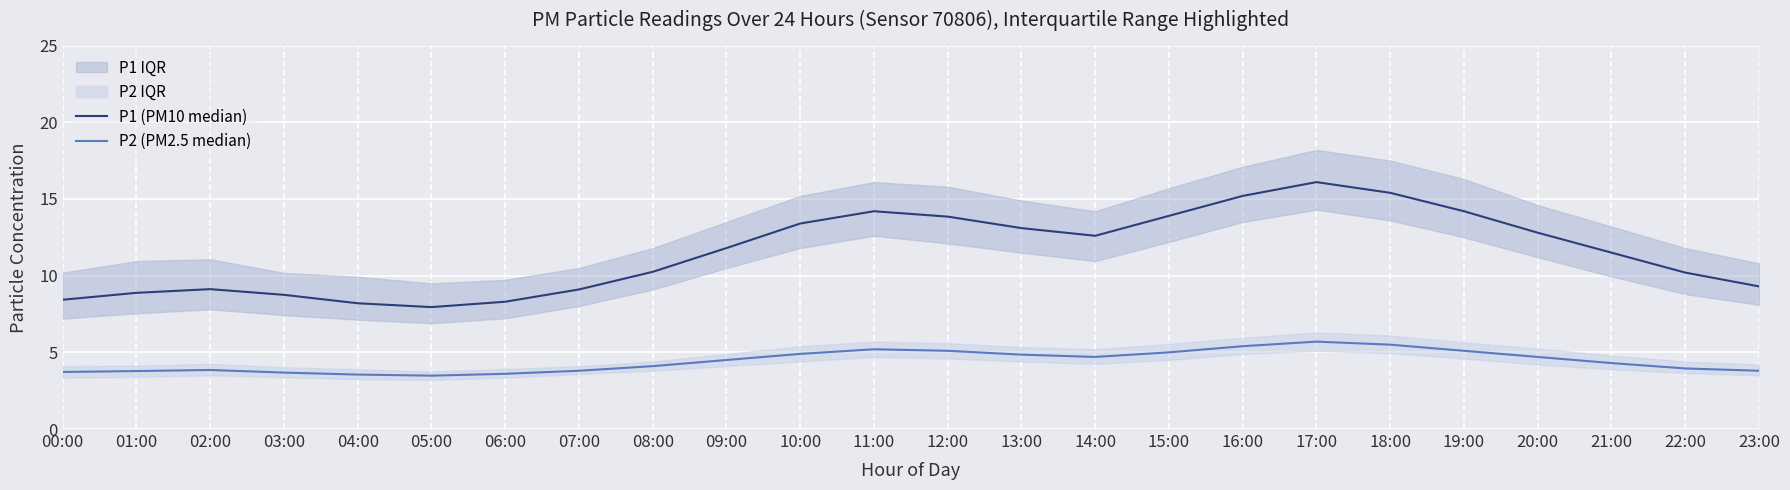

Is it true that P1 (PM10 median) equals 15.2 at 16:00?

True